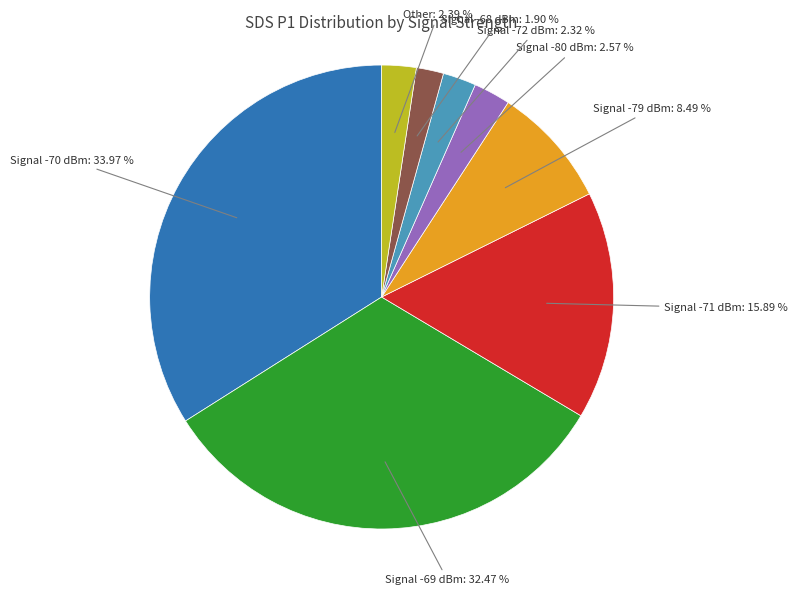

Count the number of slices in the pie.

8